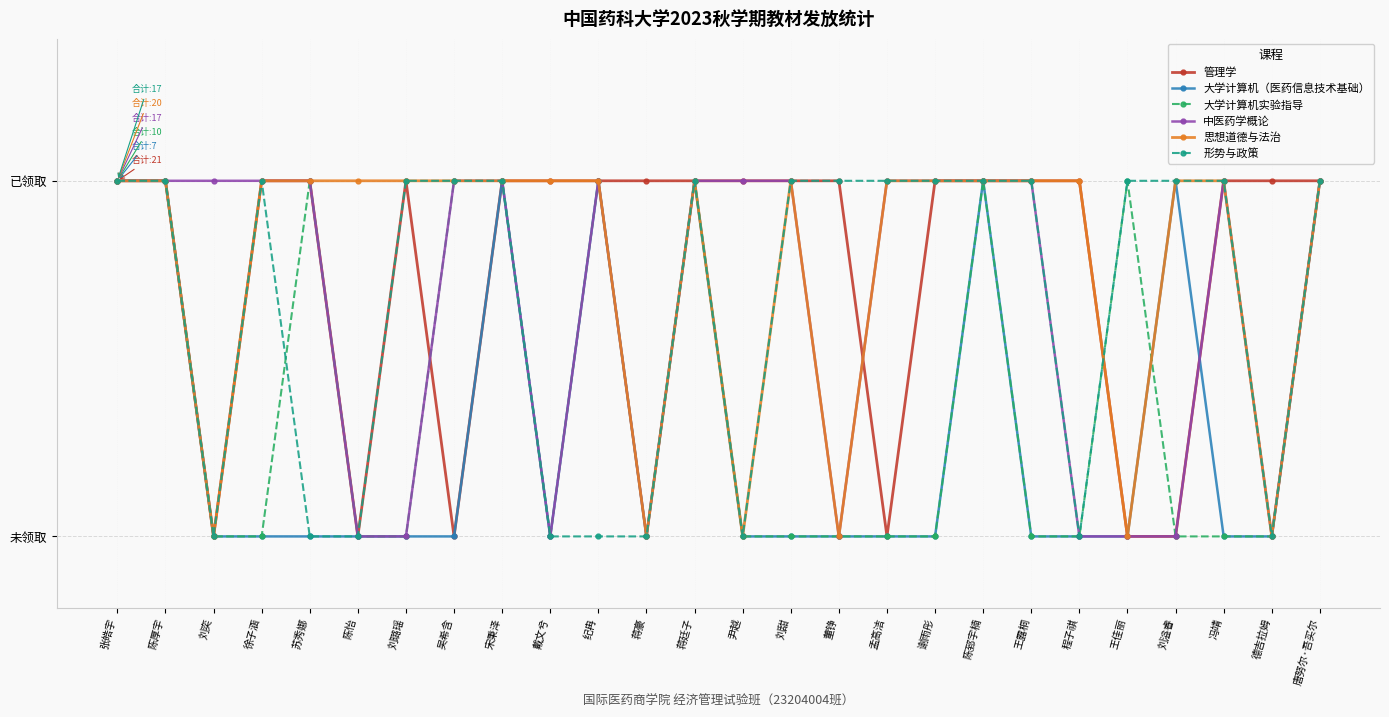

How many 大学计算机实验指导 values are between 0 and 1?

26